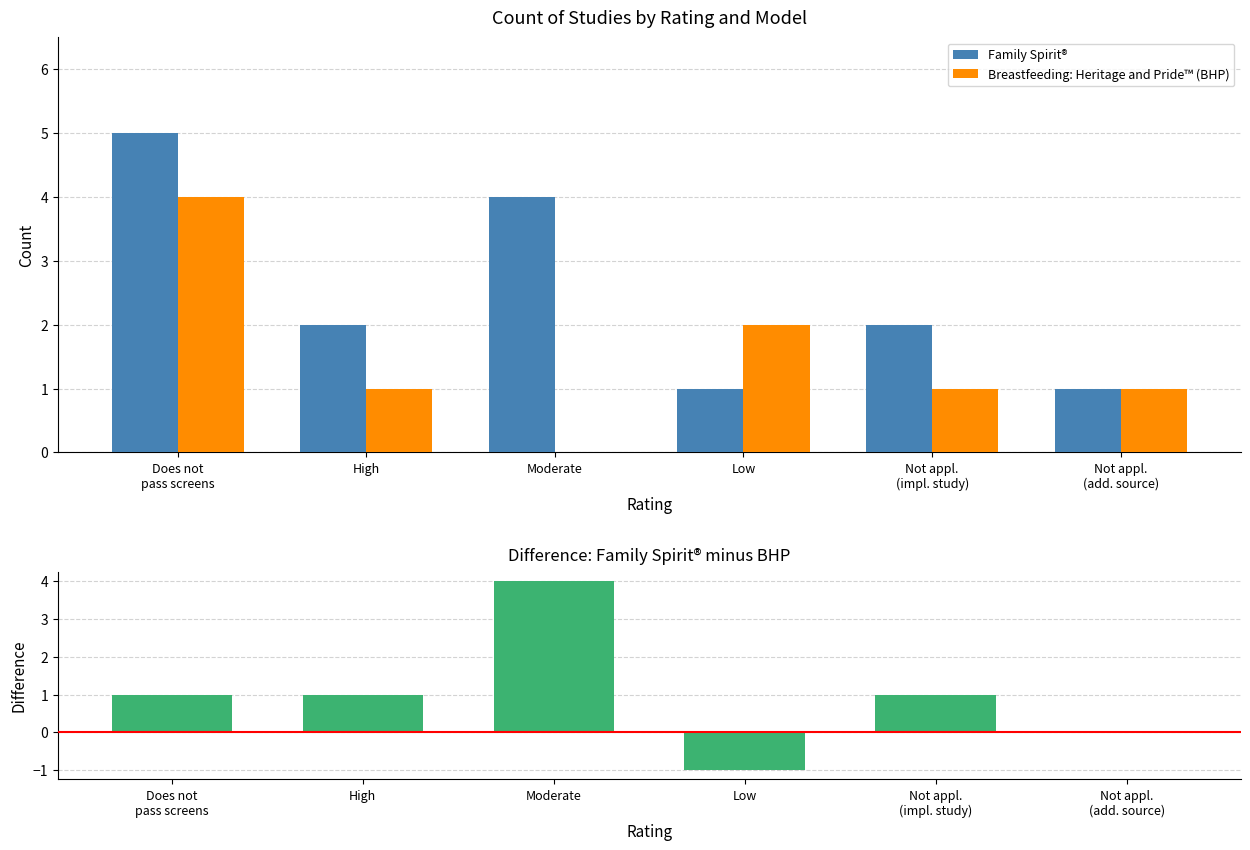

At which category does the chart reach its minimum across all series?

Low